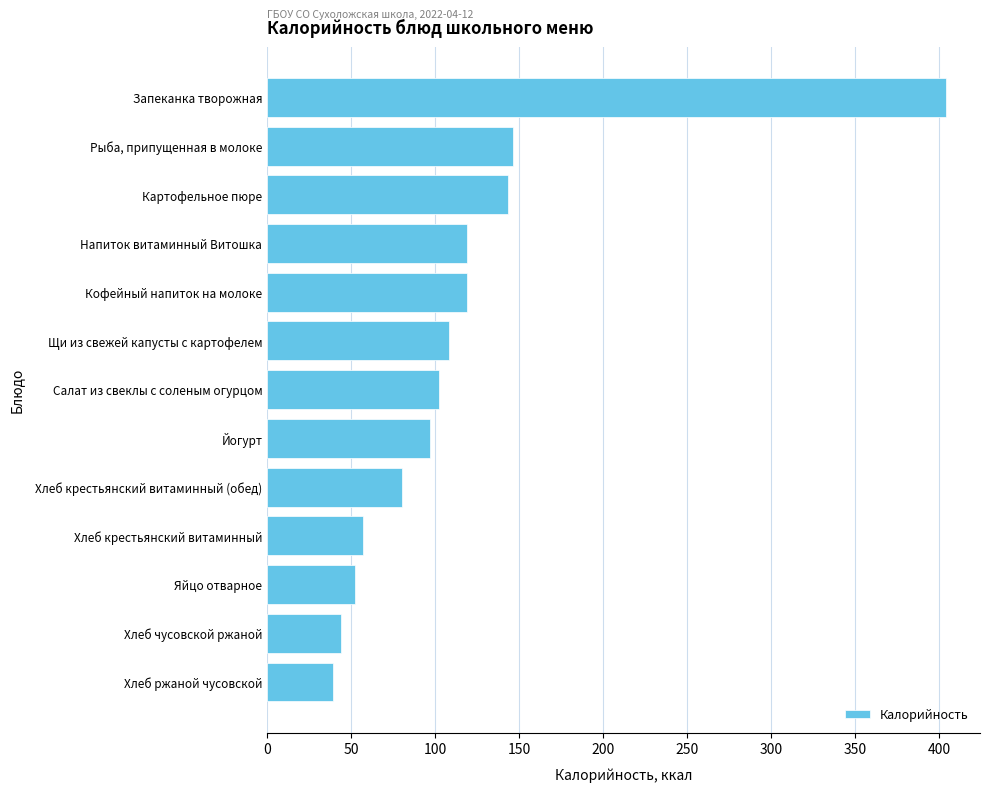

Reading top to bottom, list all the values displayed in this chart.

404	146	143	119	119	108	102	97	80	57	52	44	39